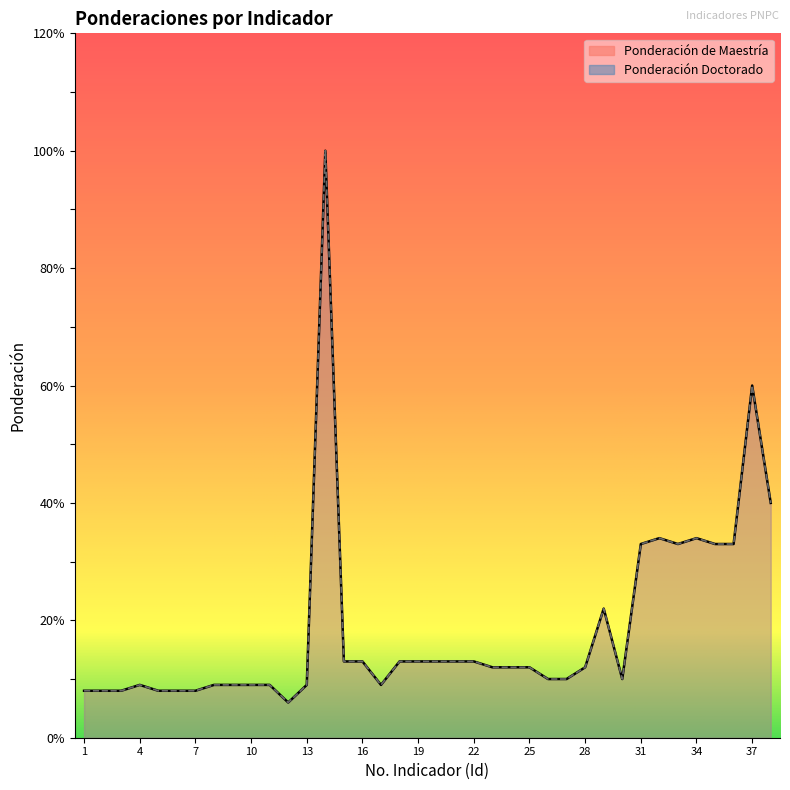

What is the highest value of the Ponderación Doctorado series?

100